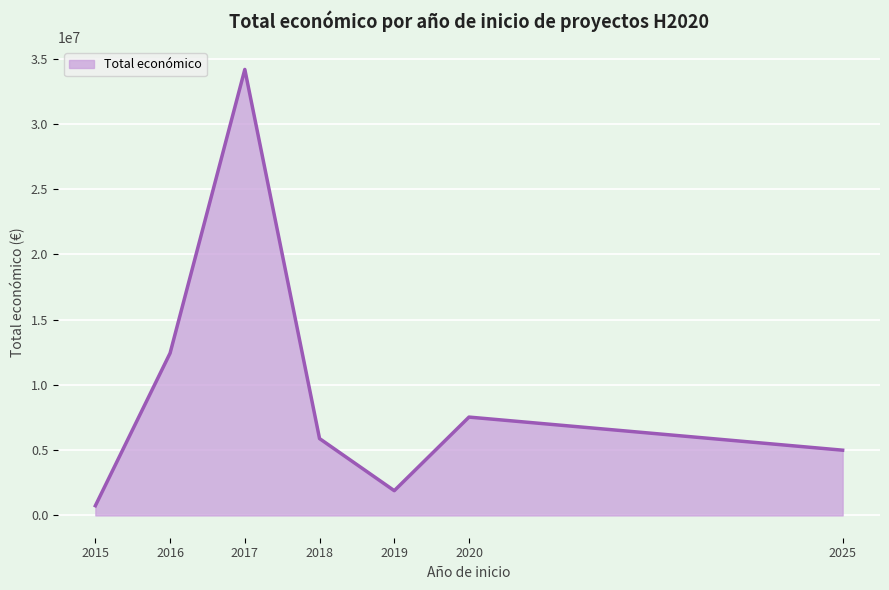

The value at 2016 is 1839741. True or false?

False